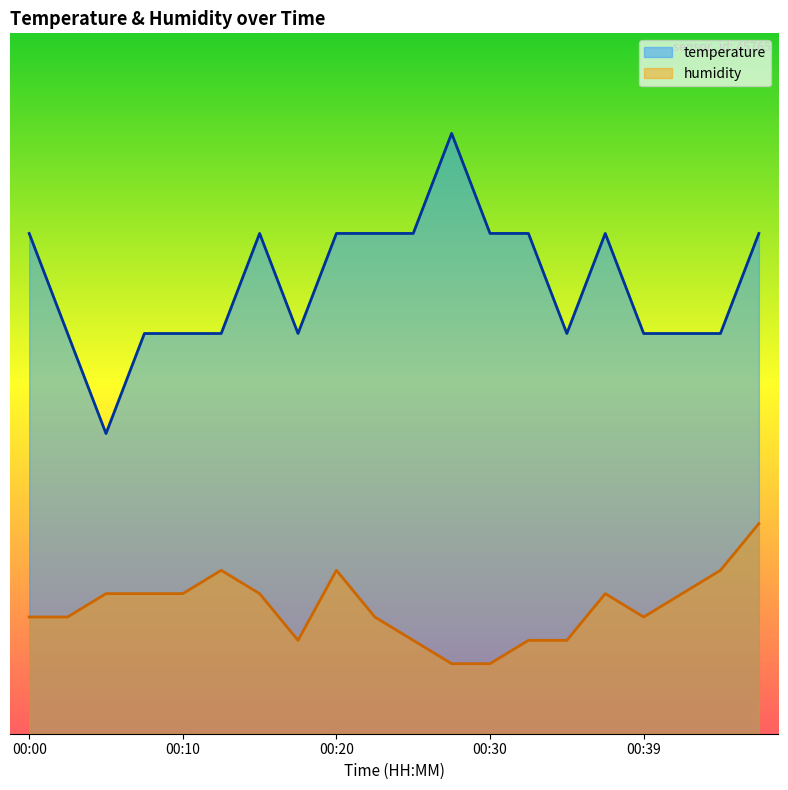

Reading left to right, what are all the values shown in this chart?

temperature: 95.3	93.4	91.6	93.4	93.4	93.4	95.3	93.4	95.3	95.3	95.3	97.1	95.3	95.3	93.4	95.3	93.4	93.4	93.4	95.3
humidity: 88.2	88.2	88.6	88.6	88.6	89.0	88.6	87.7	89.0	88.2	87.7	87.3	87.3	87.7	87.7	88.6	88.2	88.6	89.0	89.9